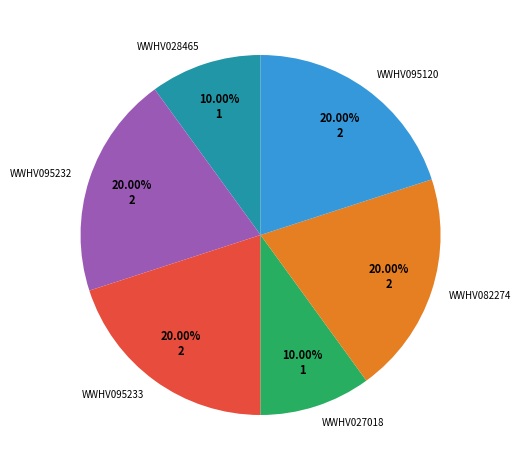

To the nearest percent, what percentage of the pie is WWHV028465?

10%